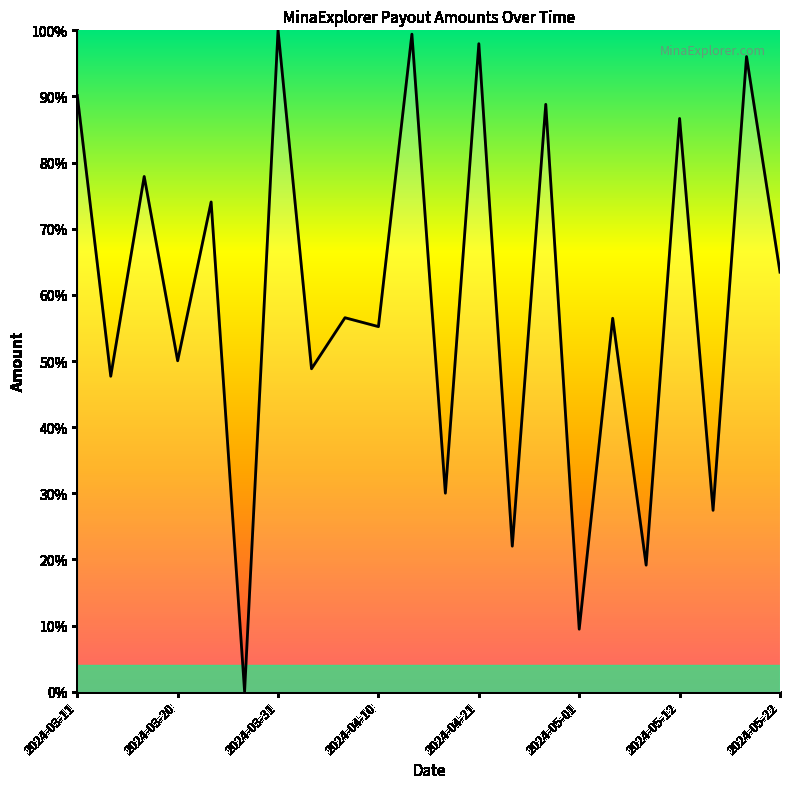

Does the chart display data point markers on the line(s)?

No